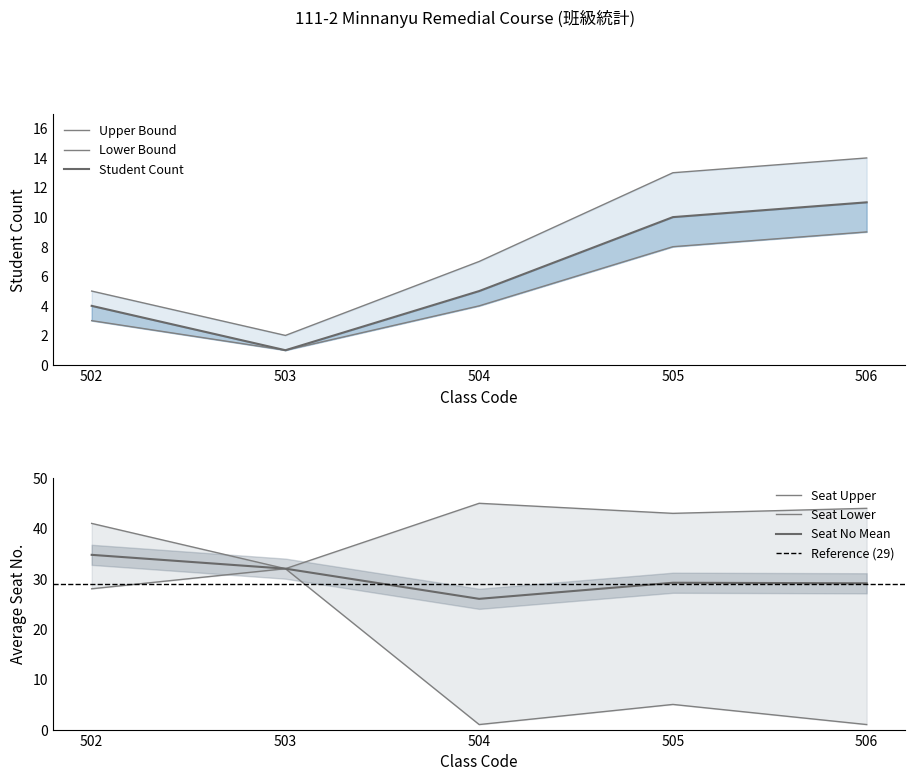

Rank the series at 502 from lowest to highest value.

Lower Bound, Student Count, Upper Bound